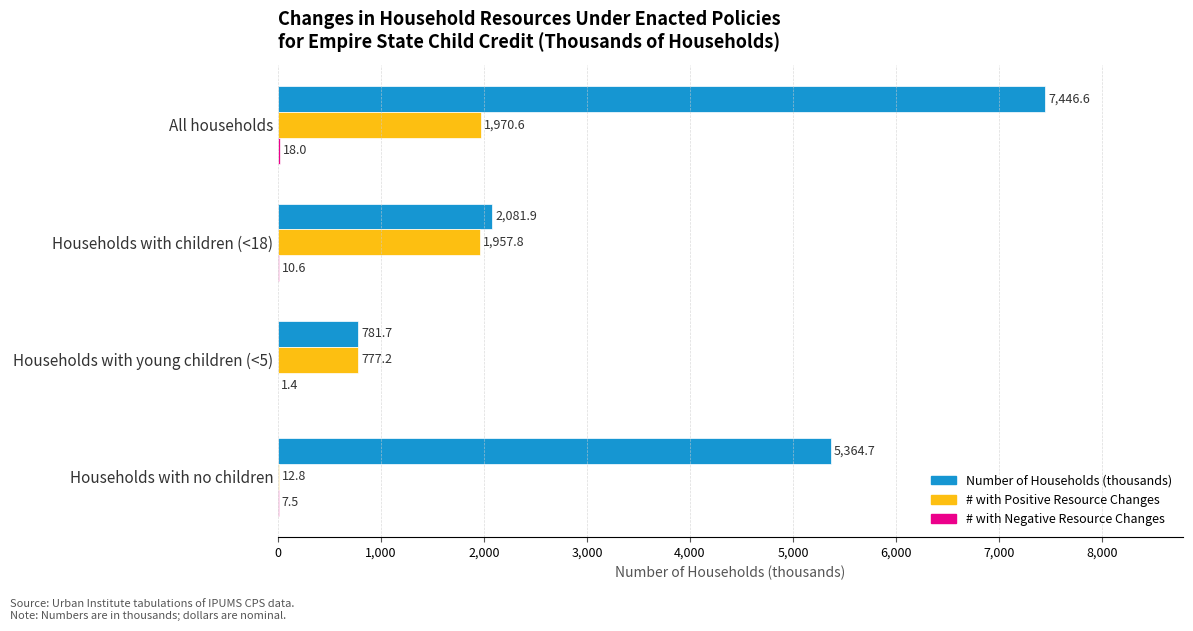

Which label corresponds to the largest value in the chart?

All households